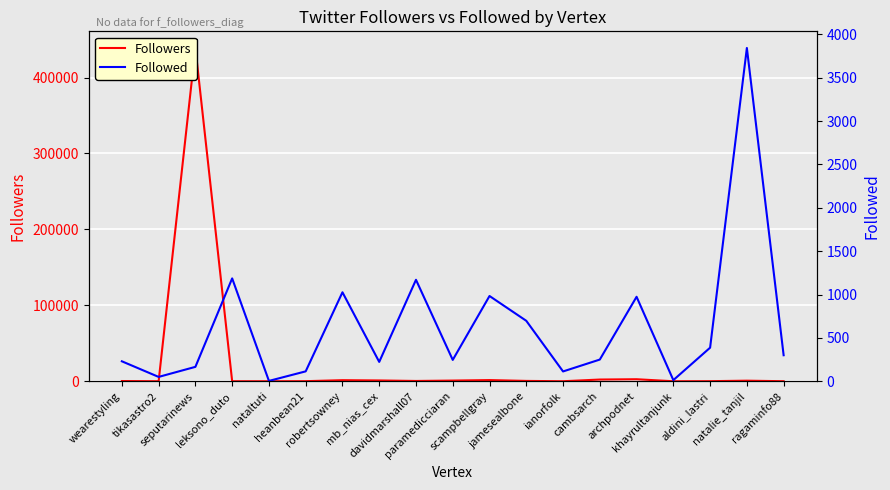

What is the label of the 7th point from the right?

ianorfolk